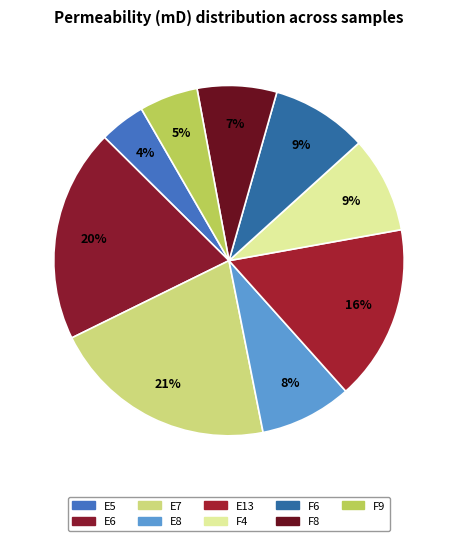

To the nearest percent, what is the combined percentage of E13 and F4?

25%